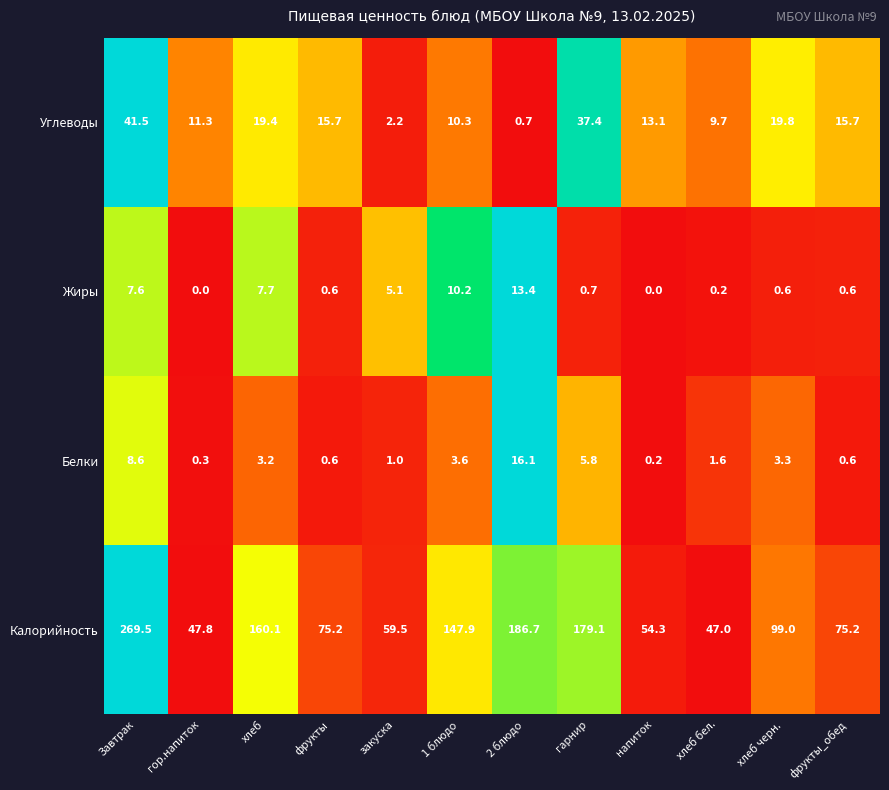

What is the difference between the Углеводы values at фрукты_обед and гарнир?

21.7